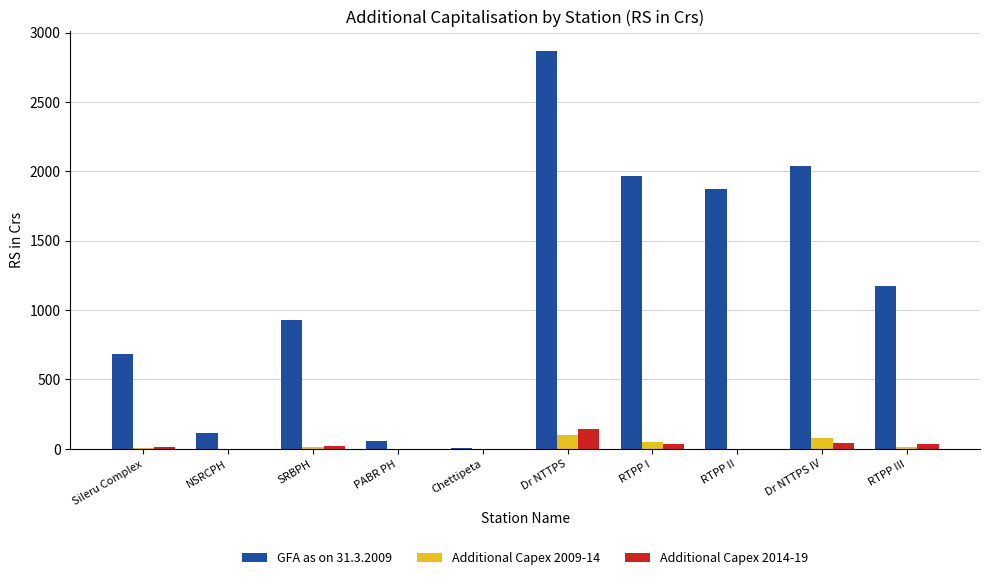

Which category has the highest value in the GFA as on 31.3.2009 series?

Dr NTTPS